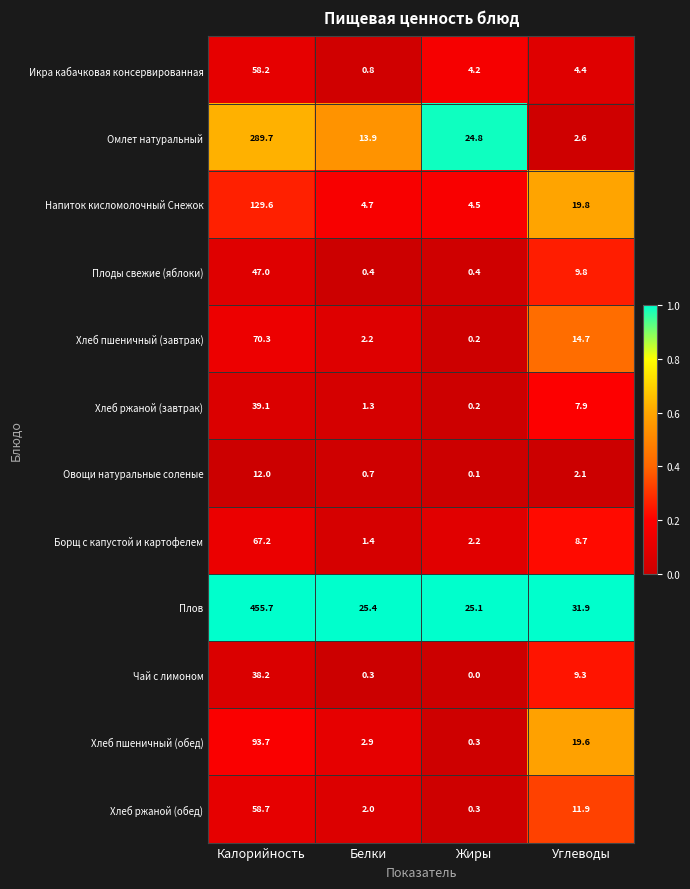

What is the greatest value displayed?

455.7